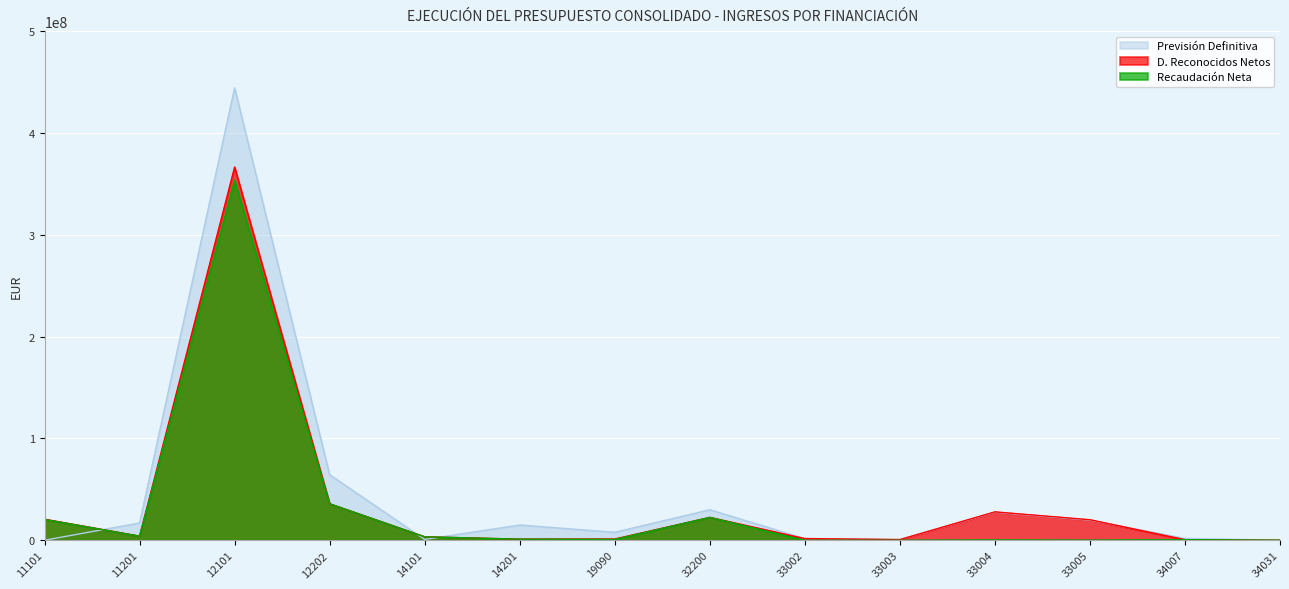

Read the D. Reconocidos Netos value at 33002.

1700514.4